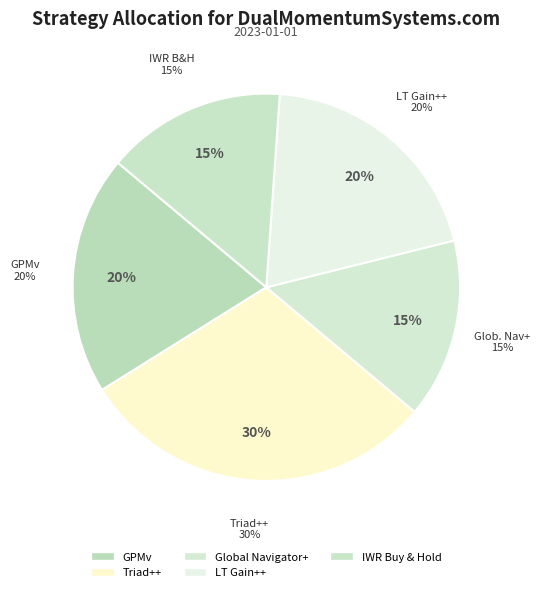

The Triad++ slice represents 30% of the pie. True or false?

True